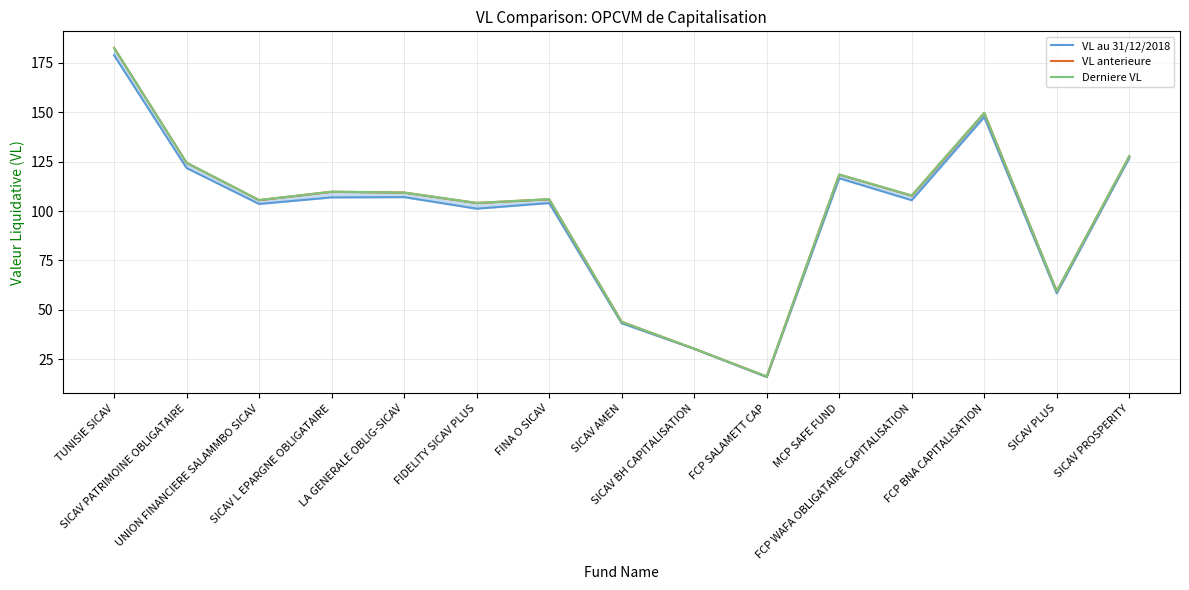

Is it true that Derniere VL equals 104.1 at FIDELITY SICAV PLUS?

True